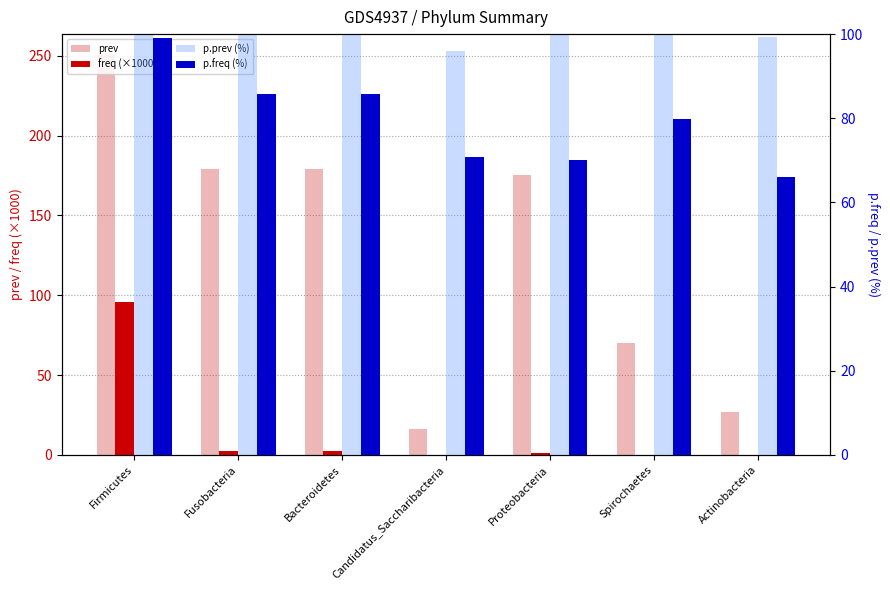

Is the value of p.freq (%) at Bacteroidetes greater than the value of freq (×1000) at Fusobacteria?

Yes